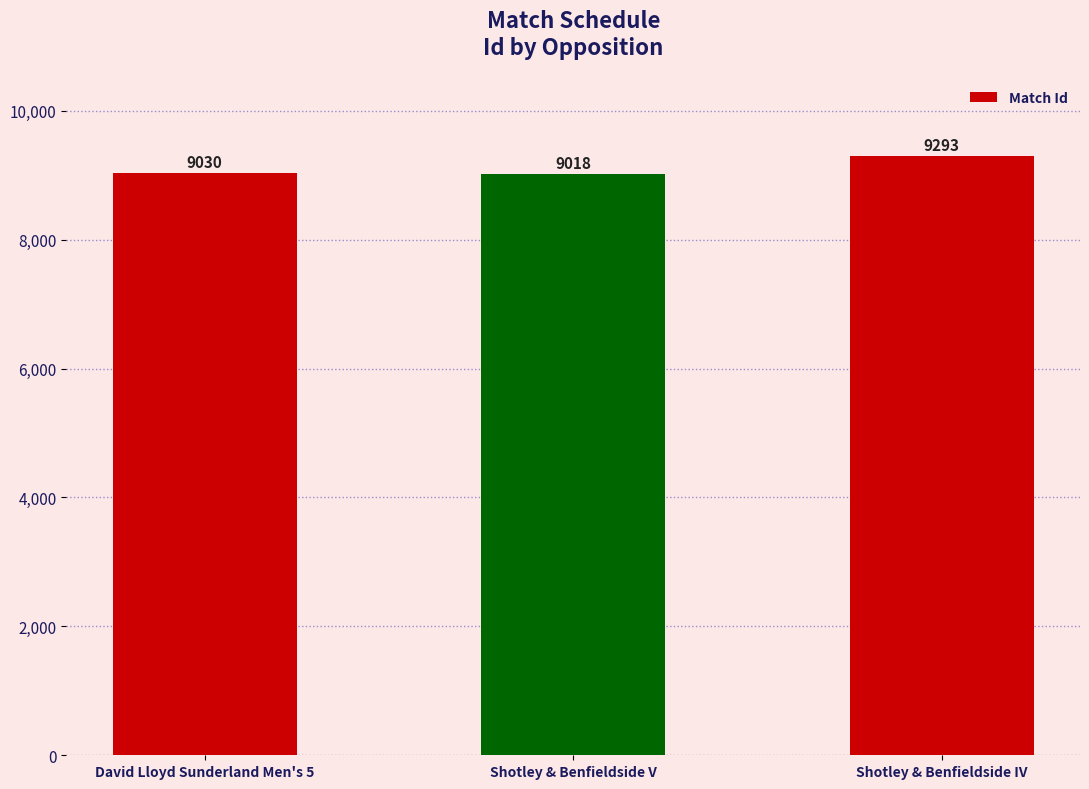

Reading right to left, list all the values displayed in this chart.

9293	9018	9030